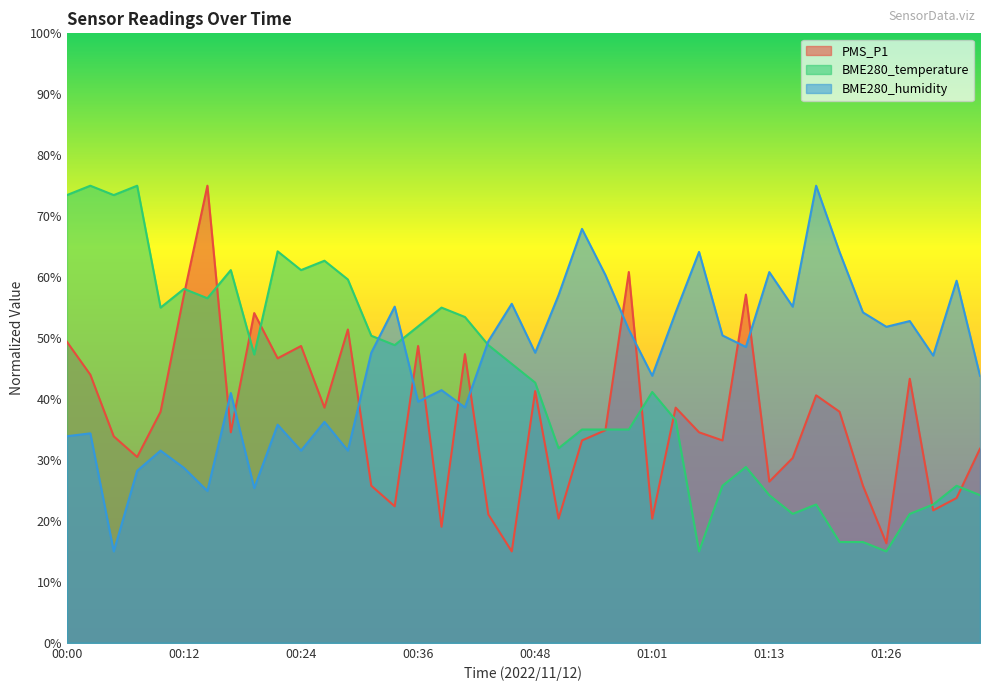

What is the difference between the second highest and minimum values in the BME280_humidity series?

52.9